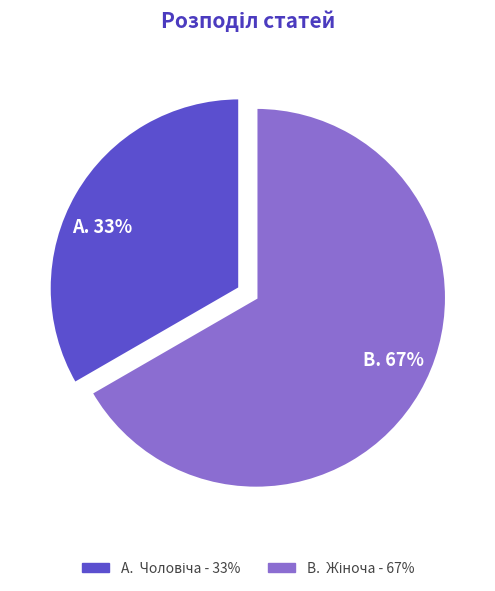

To the nearest percent, what is the average slice percentage?

50%